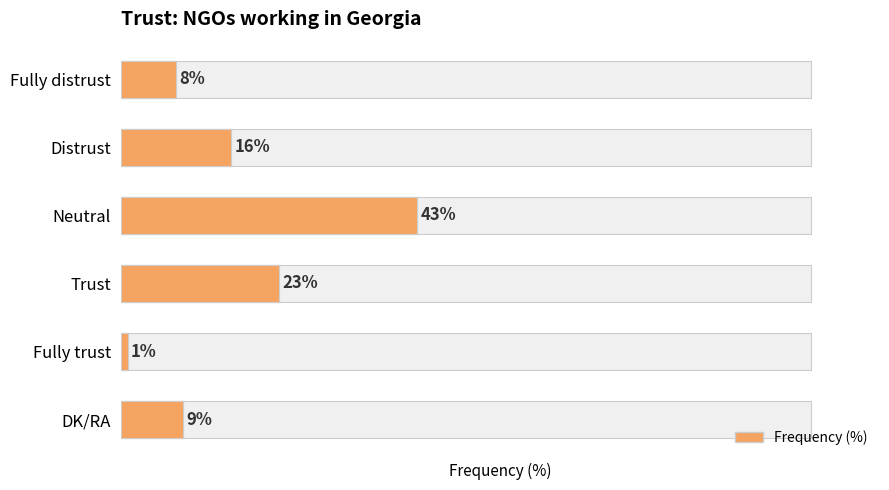

List the labels in order of value, largest first.

Neutral, Trust, Distrust, DK/RA, Fully distrust, Fully trust